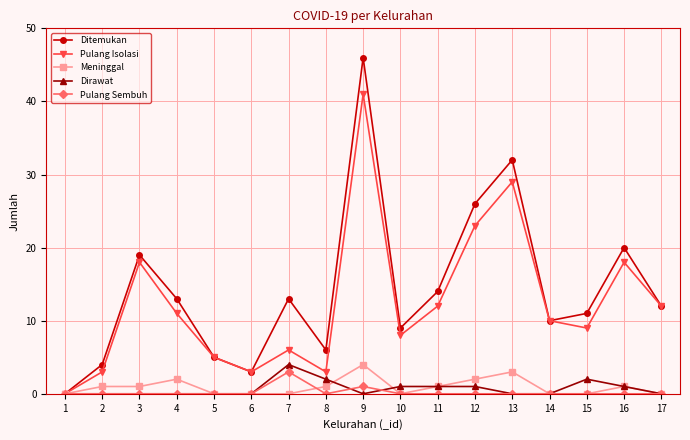

At which category is the sum across all series the highest?

9